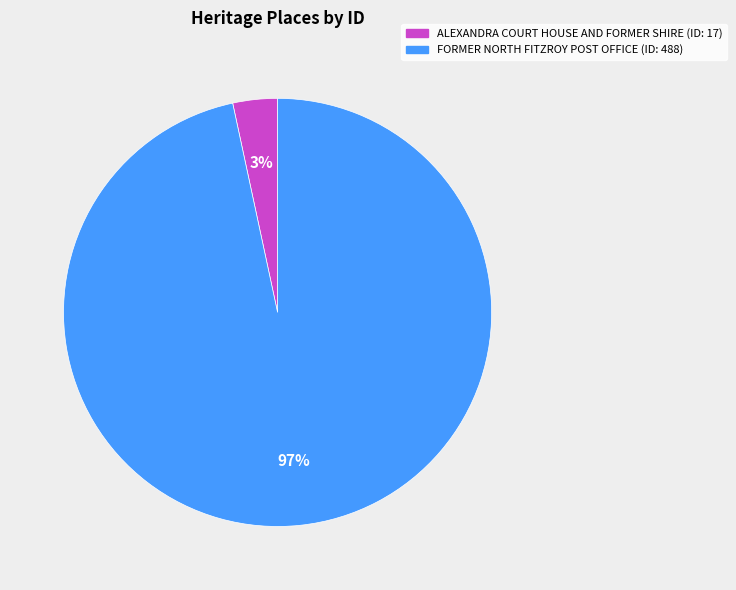

What is the largest slice in the pie chart?

FORMER NORTH FITZROY POST OFFICE